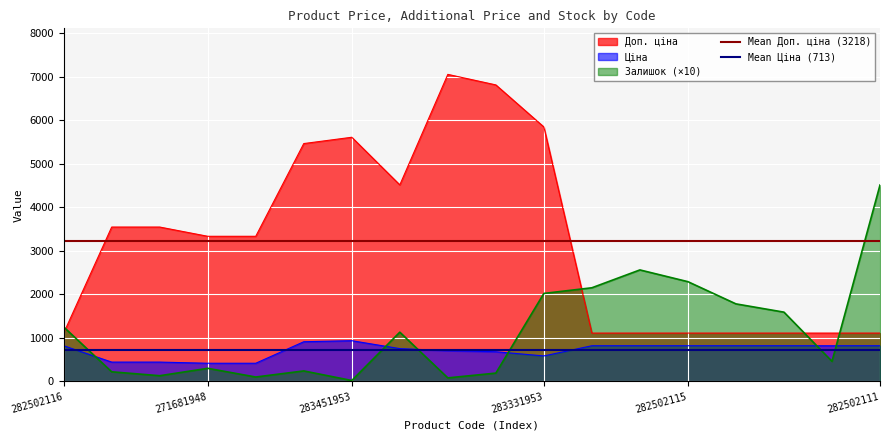

What is the highest value of the Доп. ціна series?

7051.3